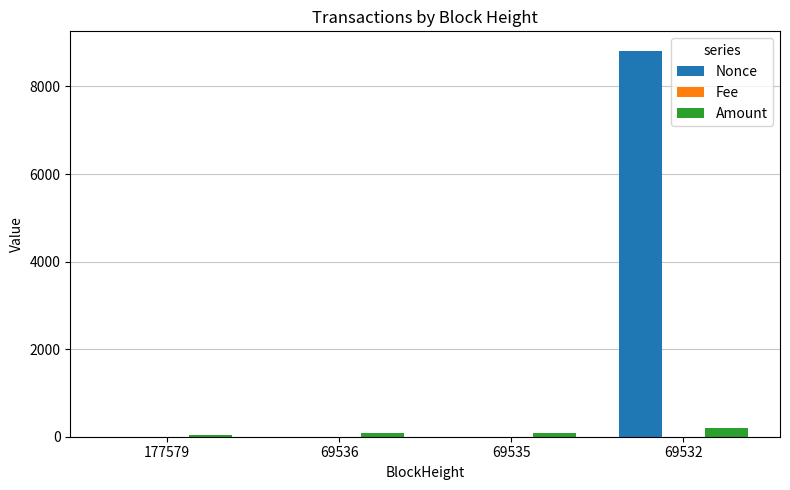

Between 69536 and 69532, which series saw the biggest shift?

Nonce